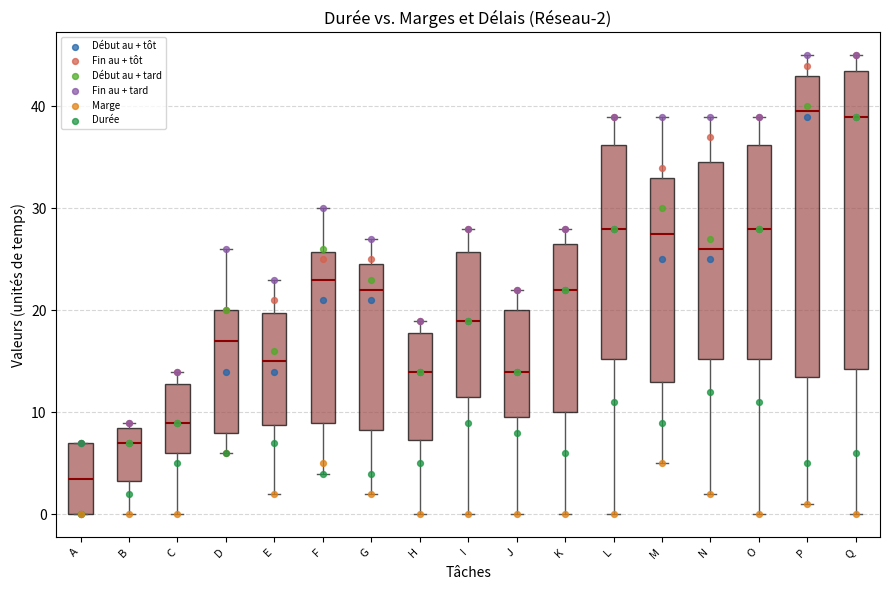

Which box has the lowest median line?

A